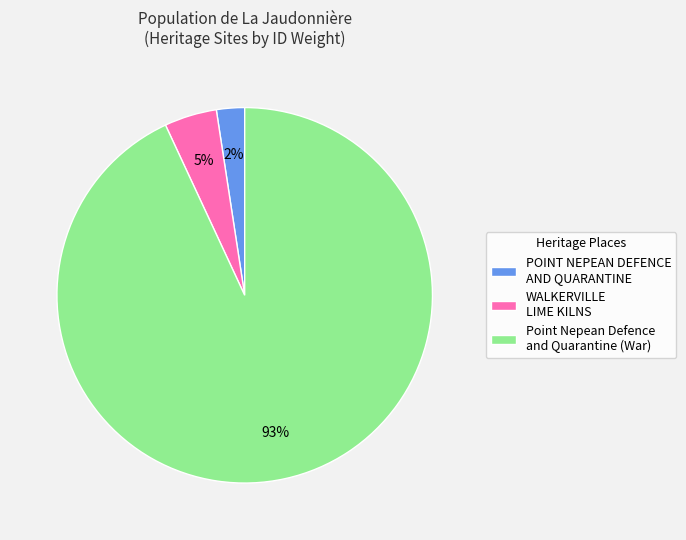

Does any single category account for the majority?

Yes